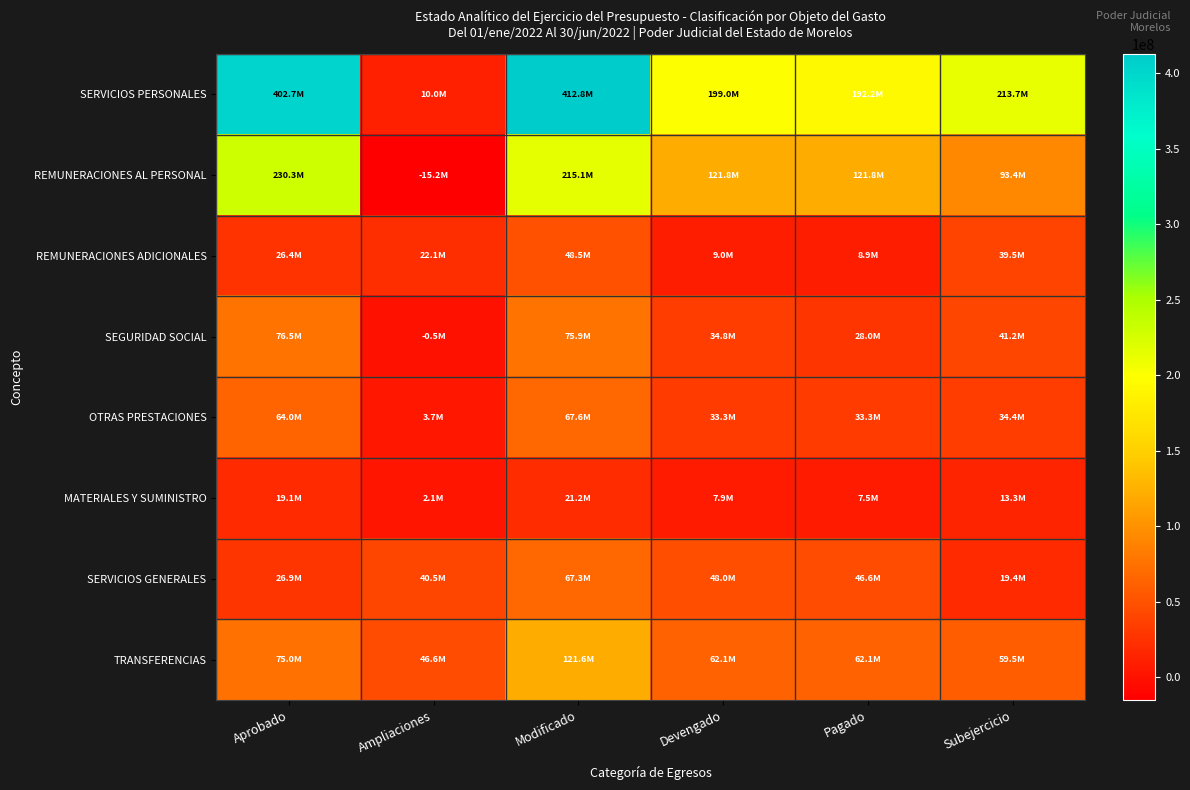

What is the minimum value shown in the chart?

-15210807.6